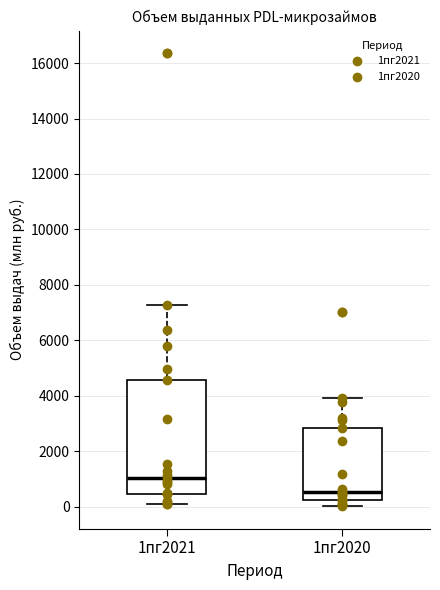

Reading left to right, read every box against the y-axis: the position of its median line, the range the box covers, and the ends of its whiskers. The values are not printed on the chart, so give them approximately, as read against the axis.

1пг2021: median 1000, box 400 to 4600, whiskers 0 to 7200
1пг2020: median 600, box 200 to 2800, whiskers 0 to 4000